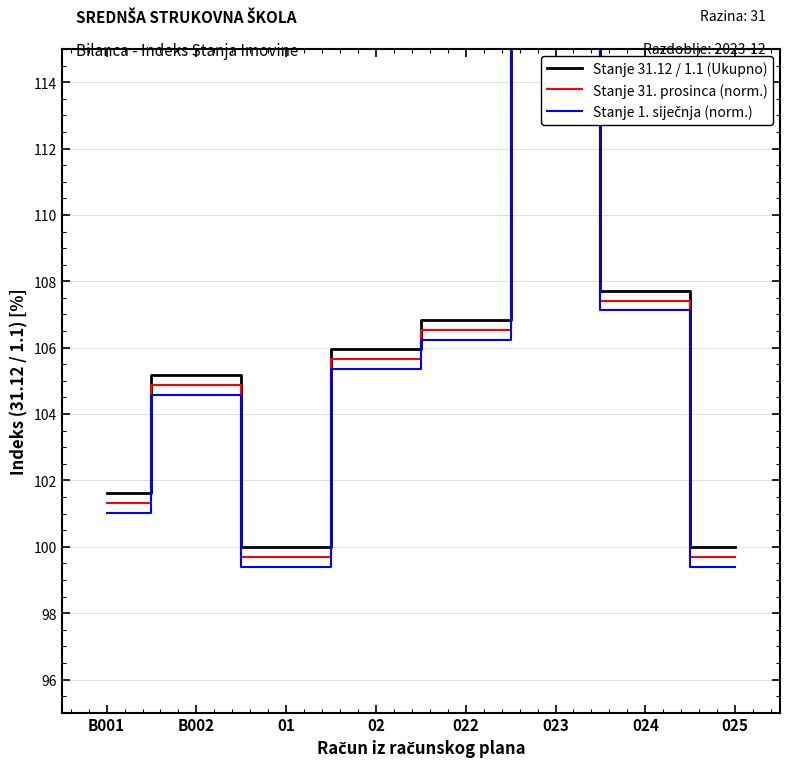

At which category is the sum across all series the highest?

023